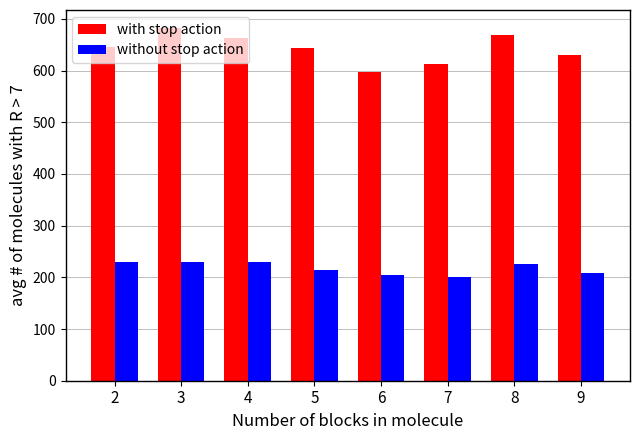

What is the difference between the highest and lowest values at 4?

433.0